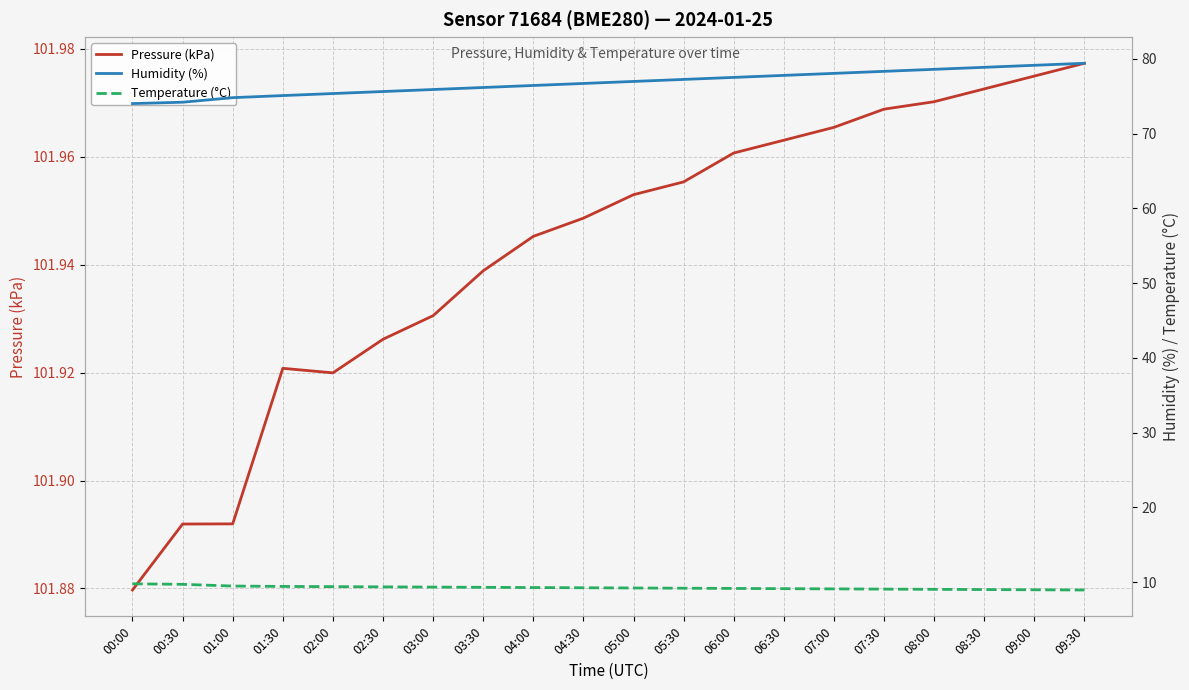

What is the difference between the maximum and minimum values in the Humidity (%) series?

5.4